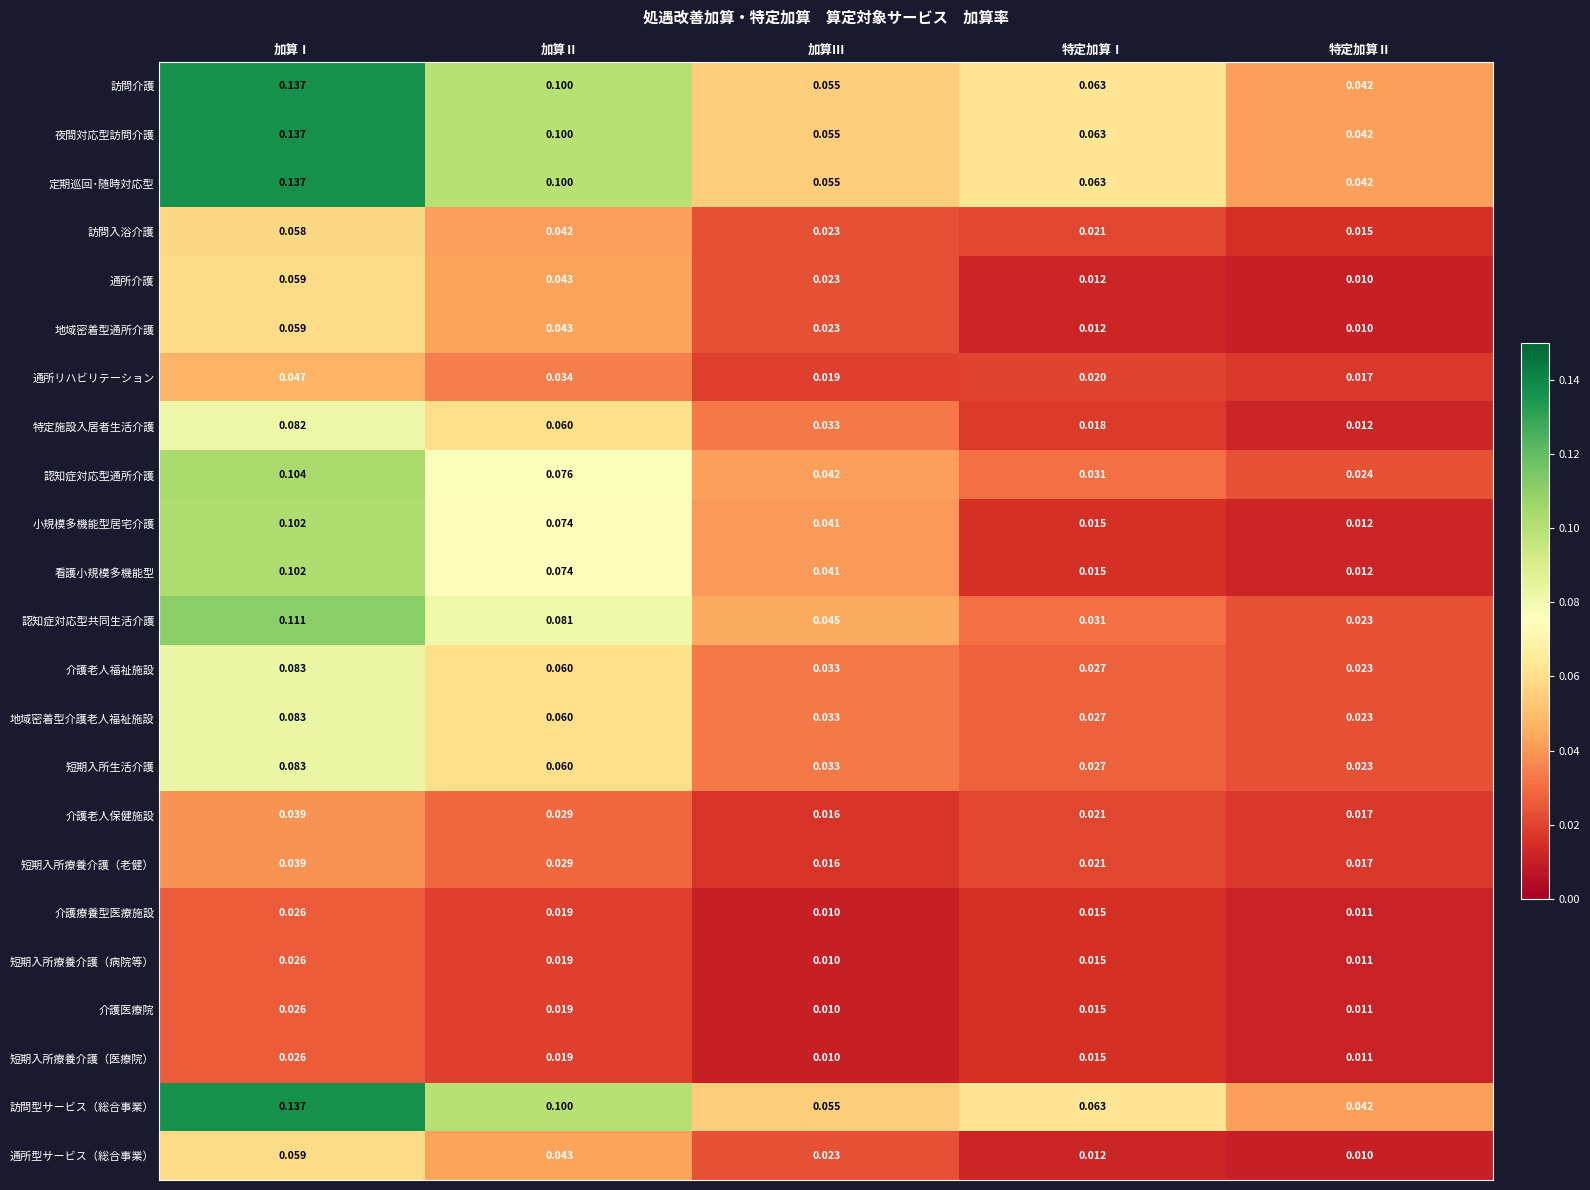

At which label is 介護老人保健施設 closest to 0?

加算Ⅲ